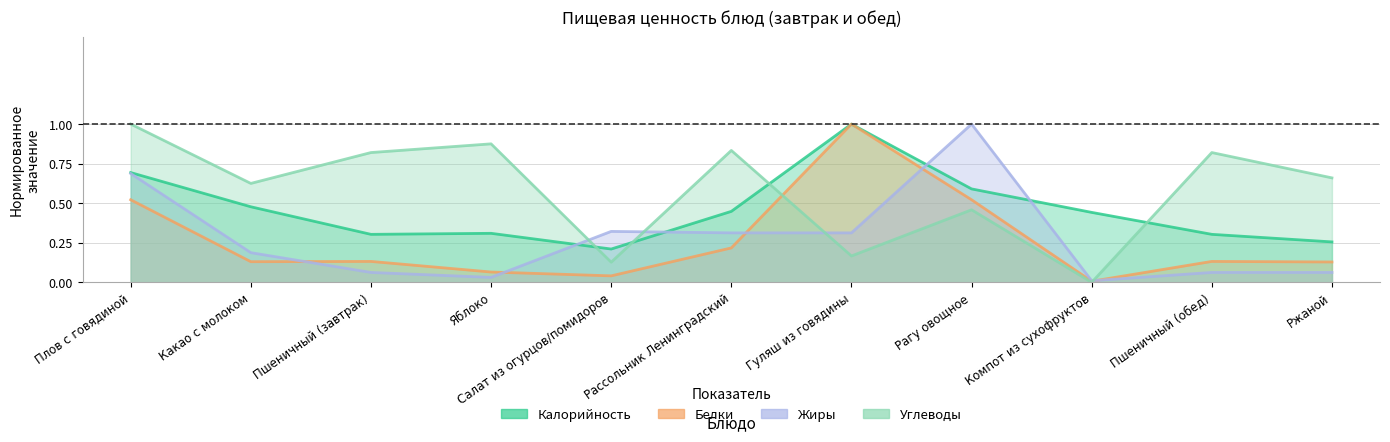

What is the sum of all Калорийность values?

5.0